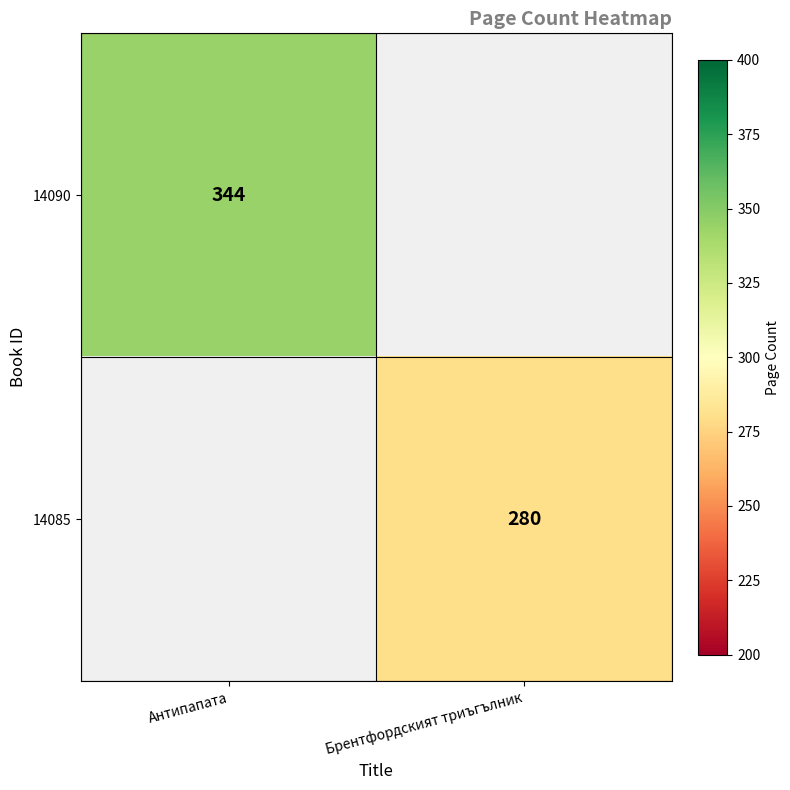

True or false: 14085 has a value of 384 at Брентфордският триъгълник.

False